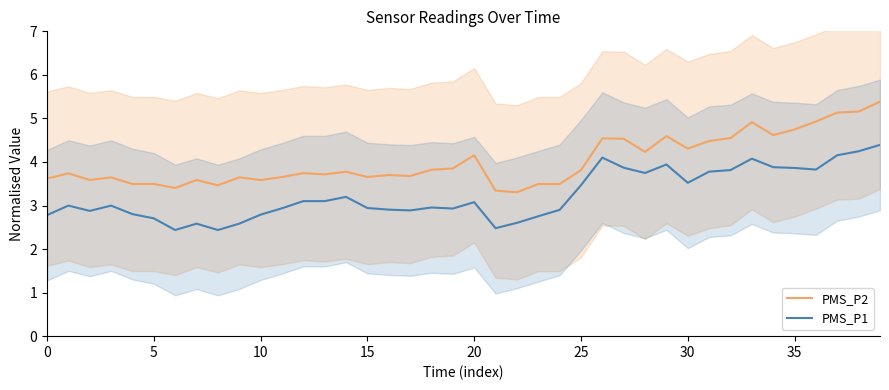

At which category is the sum across all series the highest?

39